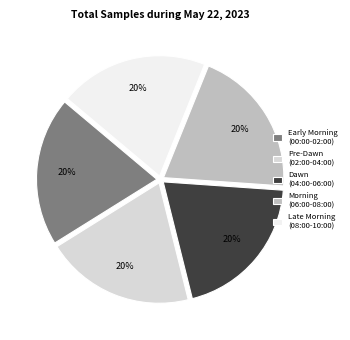

Approximately how many times larger is the value at Dawn (04:00-06:00) compared to Morning (06:00-08:00)?

1.0